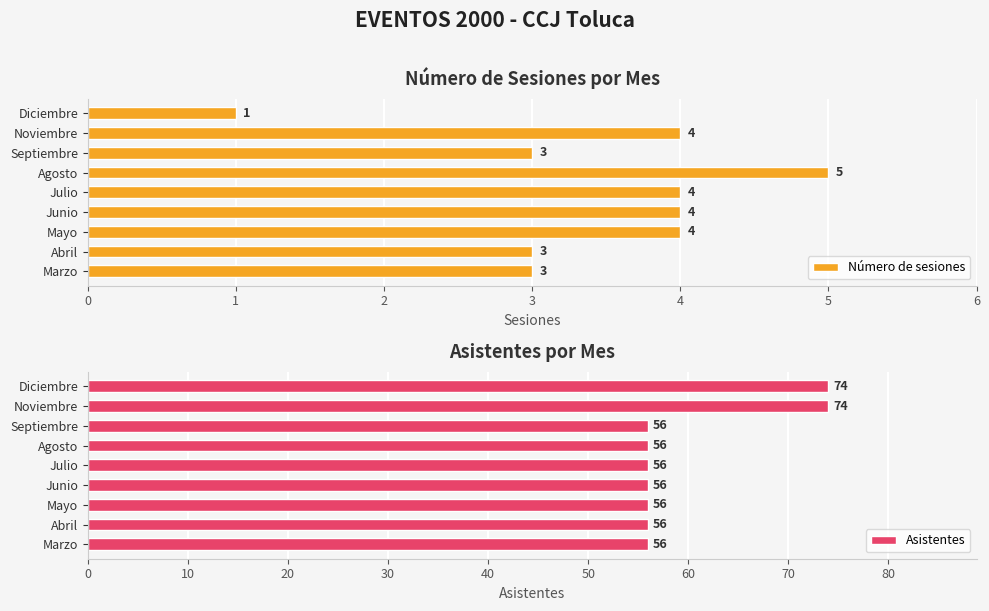

What is the sum of all Número de sesiones values?

31